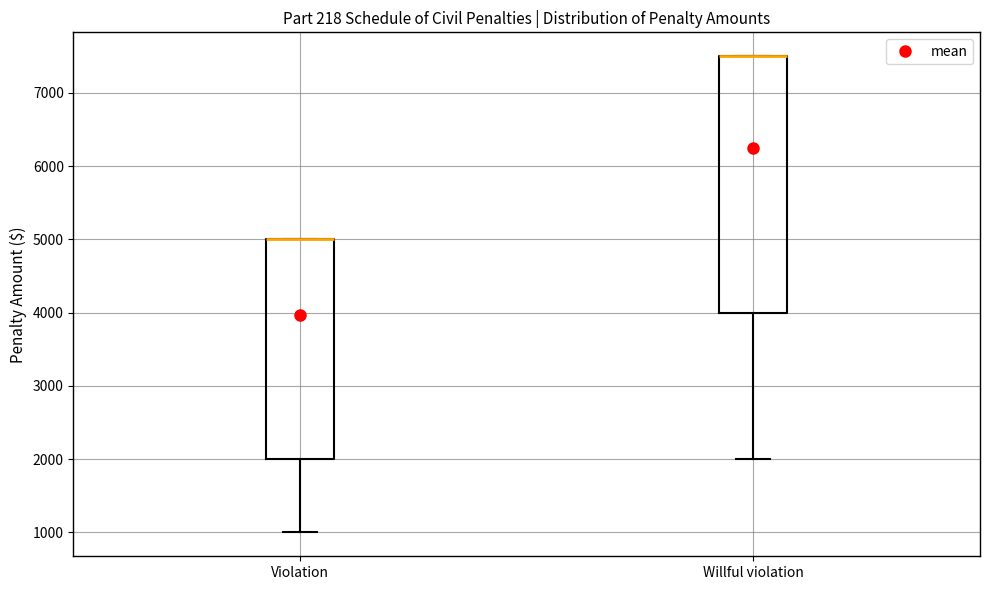

Which box is the tallest, from its lower edge to its upper edge?

Willful violation